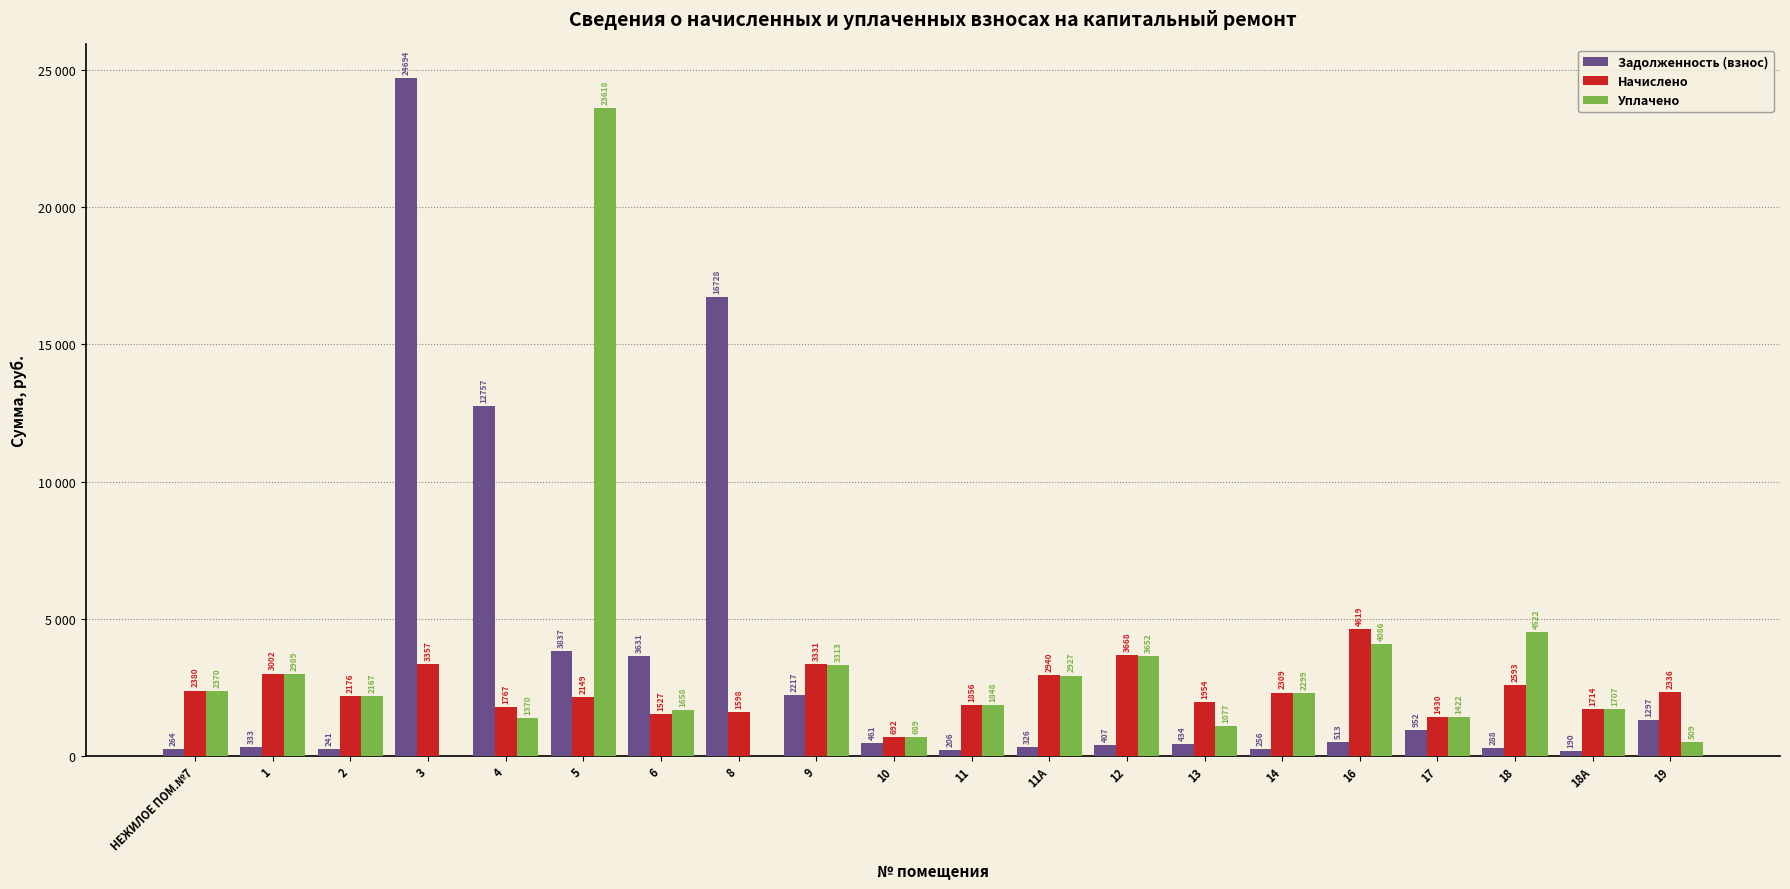

At which label is Уплачено closest to 11809?

18